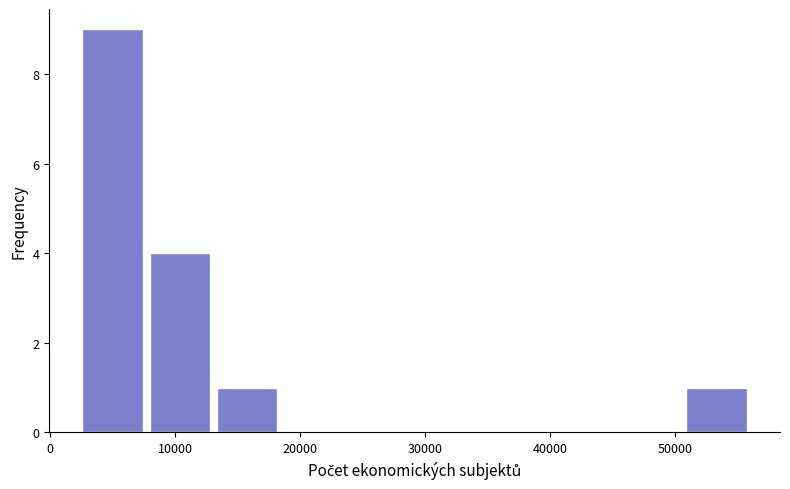

Reading left to right, transcribe this chart: for each bar, give the range it covers on the x-axis and its height. Neither the bar edges nor the heights are printed on the chart, so give them approximately, as read against the axes.

3000 to 8000: 9
8000 to 13000: 4
13000 to 19000: 1
19000 to 24000: 0
24000 to 29000: 0
29000 to 35000: 0
35000 to 40000: 0
40000 to 46000: 0
46000 to 51000: 0
51000 to 56000: 1